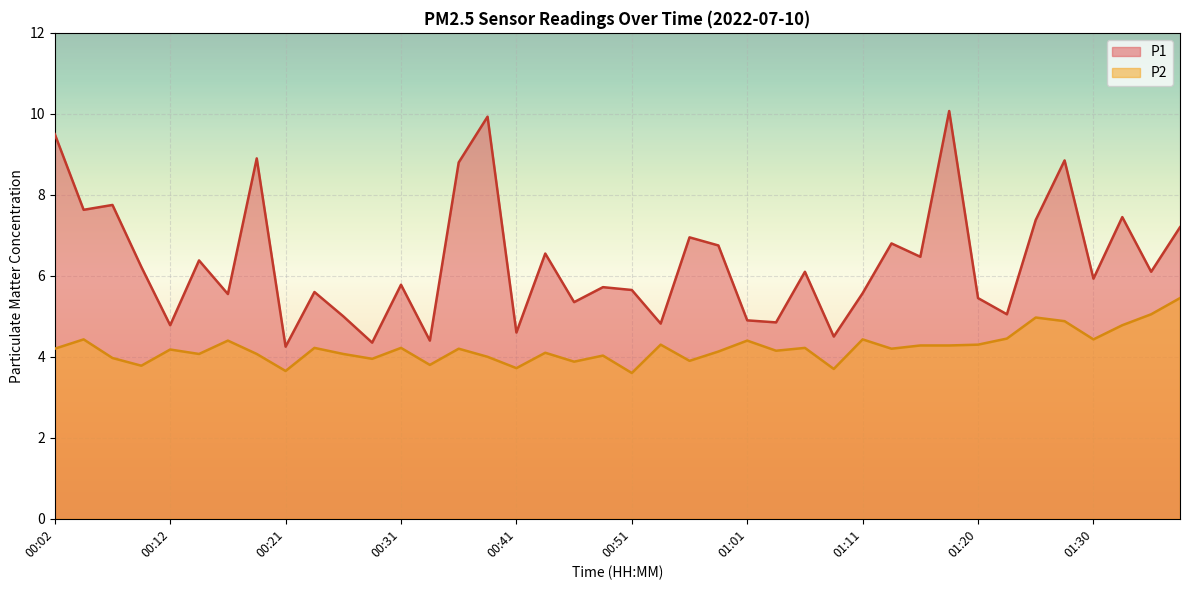

Reading left to right, transcribe all the data shown in this chart.

P1: 00:02=9.5	00:04=7.6	00:06=7.8	00:09=6.2	00:12=4.8	00:14=6.4	00:16=5.5	00:19=8.9	00:21=4.2	00:24=5.6	00:26=5.0	00:29=4.3	00:31=5.8	00:34=4.4	00:36=8.8	00:39=9.9	00:41=4.6	00:43=6.5	00:46=5.3	00:48=5.7	00:51=5.7	00:53=4.8	00:56=7.0	00:58=6.8	01:01=4.9	01:03=4.8	01:06=6.1	01:08=4.5	01:11=5.6	01:13=6.8	01:15=6.5	01:18=10.1	01:20=5.5	01:23=5.0	01:25=7.4	01:28=8.8	01:30=5.9	01:33=7.5	01:35=6.1	01:38=7.2
P2: 00:02=4.2	00:04=4.4	00:06=4.0	00:09=3.8	00:12=4.2	00:14=4.1	00:16=4.4	00:19=4.1	00:21=3.6	00:24=4.2	00:26=4.1	00:29=4.0	00:31=4.2	00:34=3.8	00:36=4.2	00:39=4.0	00:41=3.7	00:43=4.1	00:46=3.9	00:48=4.0	00:51=3.6	00:53=4.3	00:56=3.9	00:58=4.1	01:01=4.4	01:03=4.2	01:06=4.2	01:08=3.7	01:11=4.4	01:13=4.2	01:15=4.3	01:18=4.3	01:20=4.3	01:23=4.5	01:25=5.0	01:28=4.9	01:30=4.4	01:33=4.8	01:35=5.0	01:38=5.5